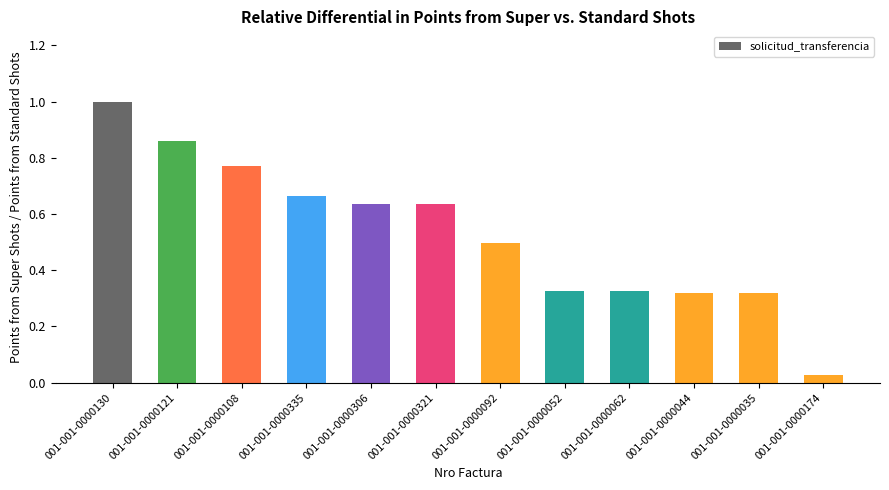

What is the sum of all values?

6.4